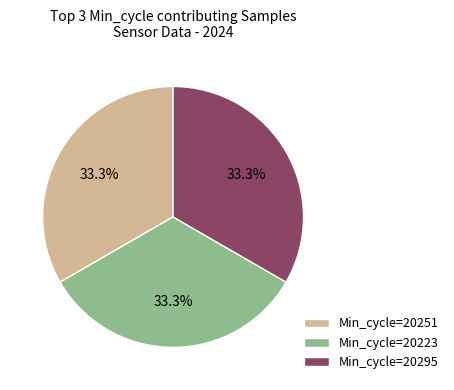

Is there any slice that represents more than half of the pie?

No